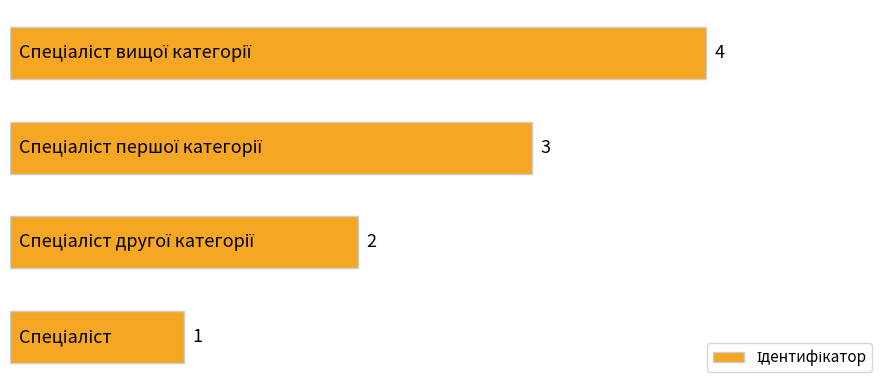

What is the difference between the maximum and minimum values?

3